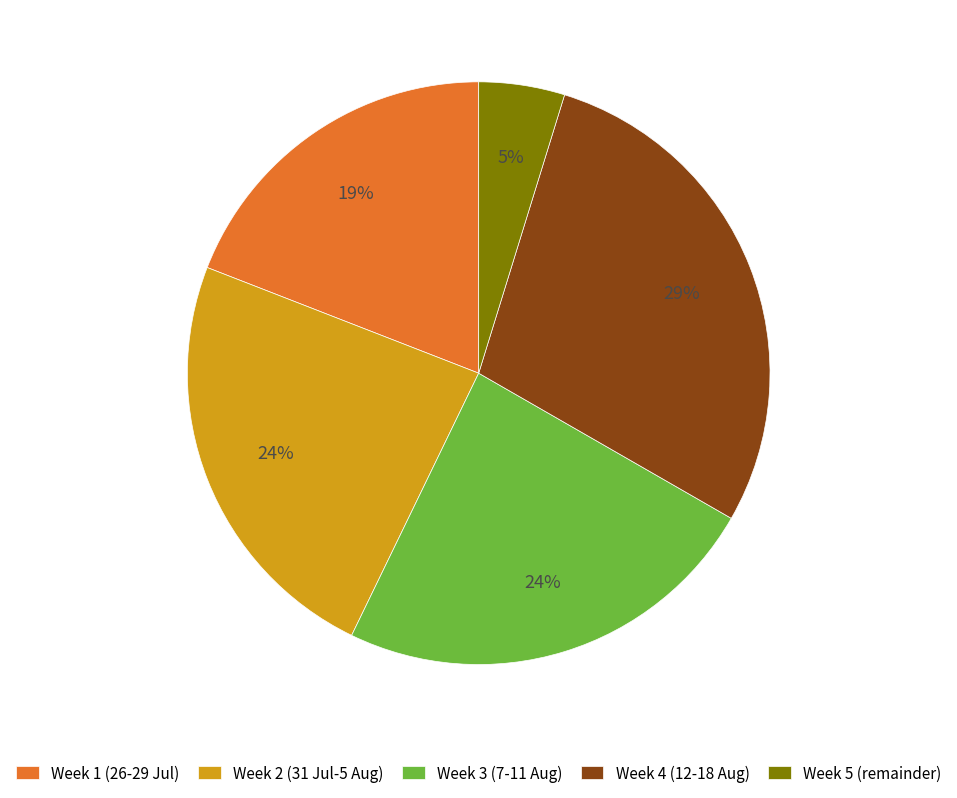

What is the smallest slice in the pie chart?

Week 5 (remainder)